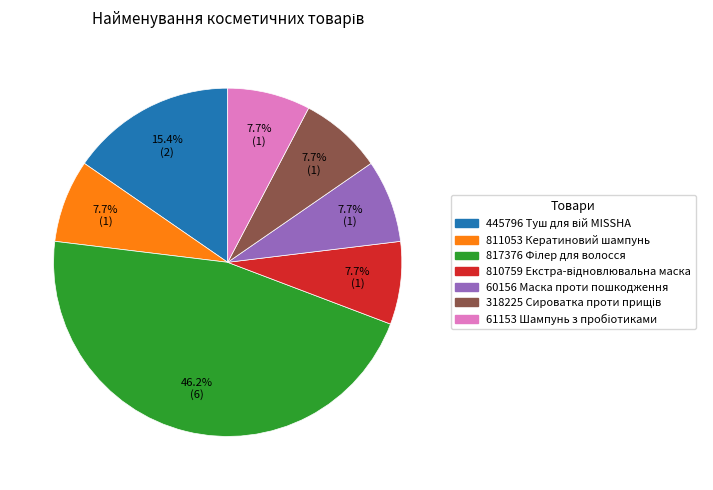

To the nearest percent, what is the average slice percentage?

14%